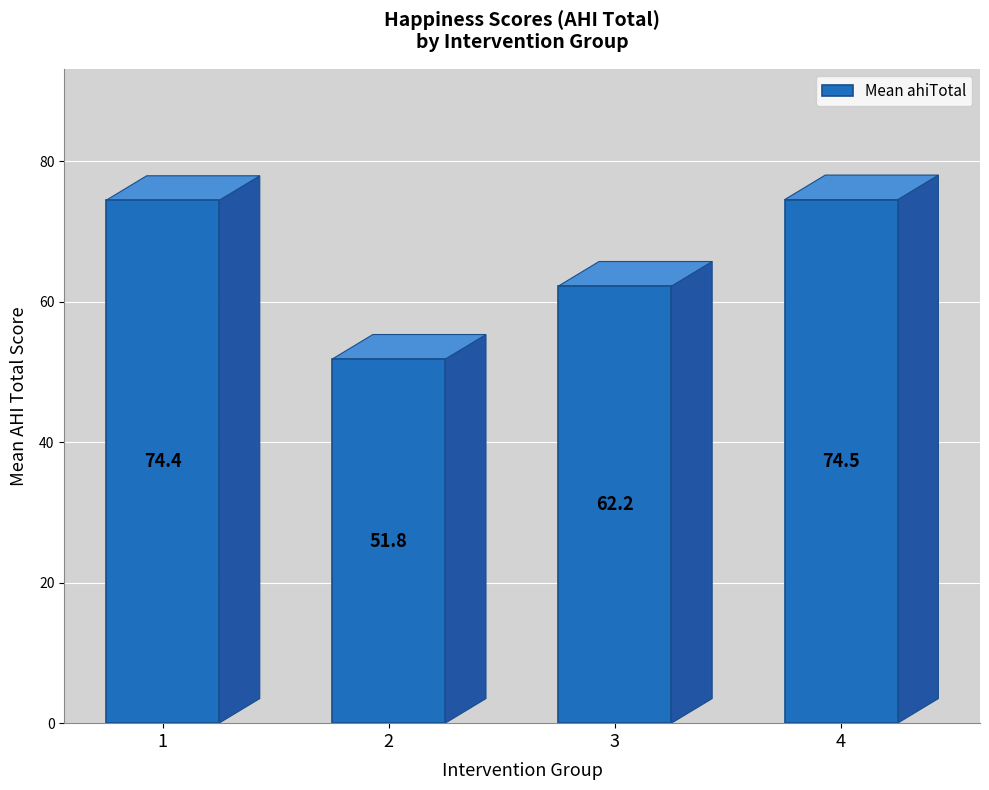

Reading left to right, extract all data points from this chart.

74.4	51.8	62.2	74.5